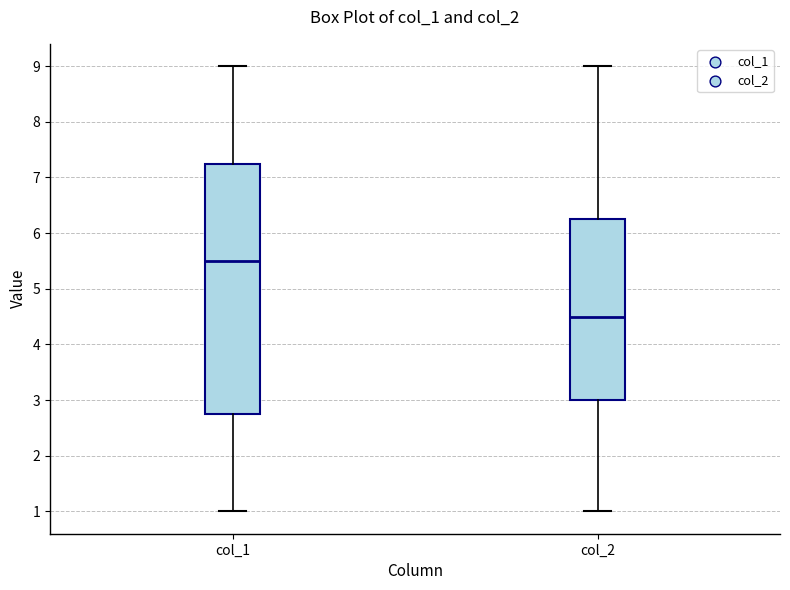

Reading left to right, read every box against the y-axis: the position of its median line, the range the box covers, and the ends of its whiskers. The values are not printed on the chart, so give them approximately, as read against the axis.

col_1: median 5.5, box 2.8 to 7.3, whiskers 1.0 to 9.0
col_2: median 4.5, box 3.0 to 6.3, whiskers 1.0 to 9.0